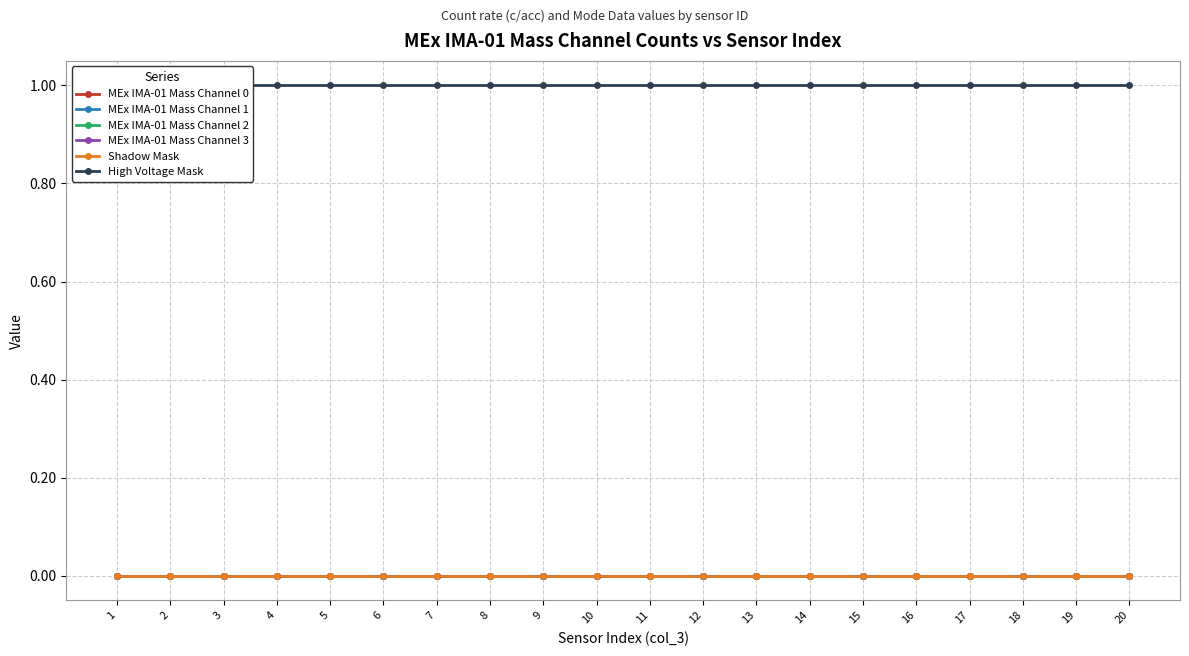

Which category has the lowest value in the MEx IMA-01 Mass Channel 2 series?

1